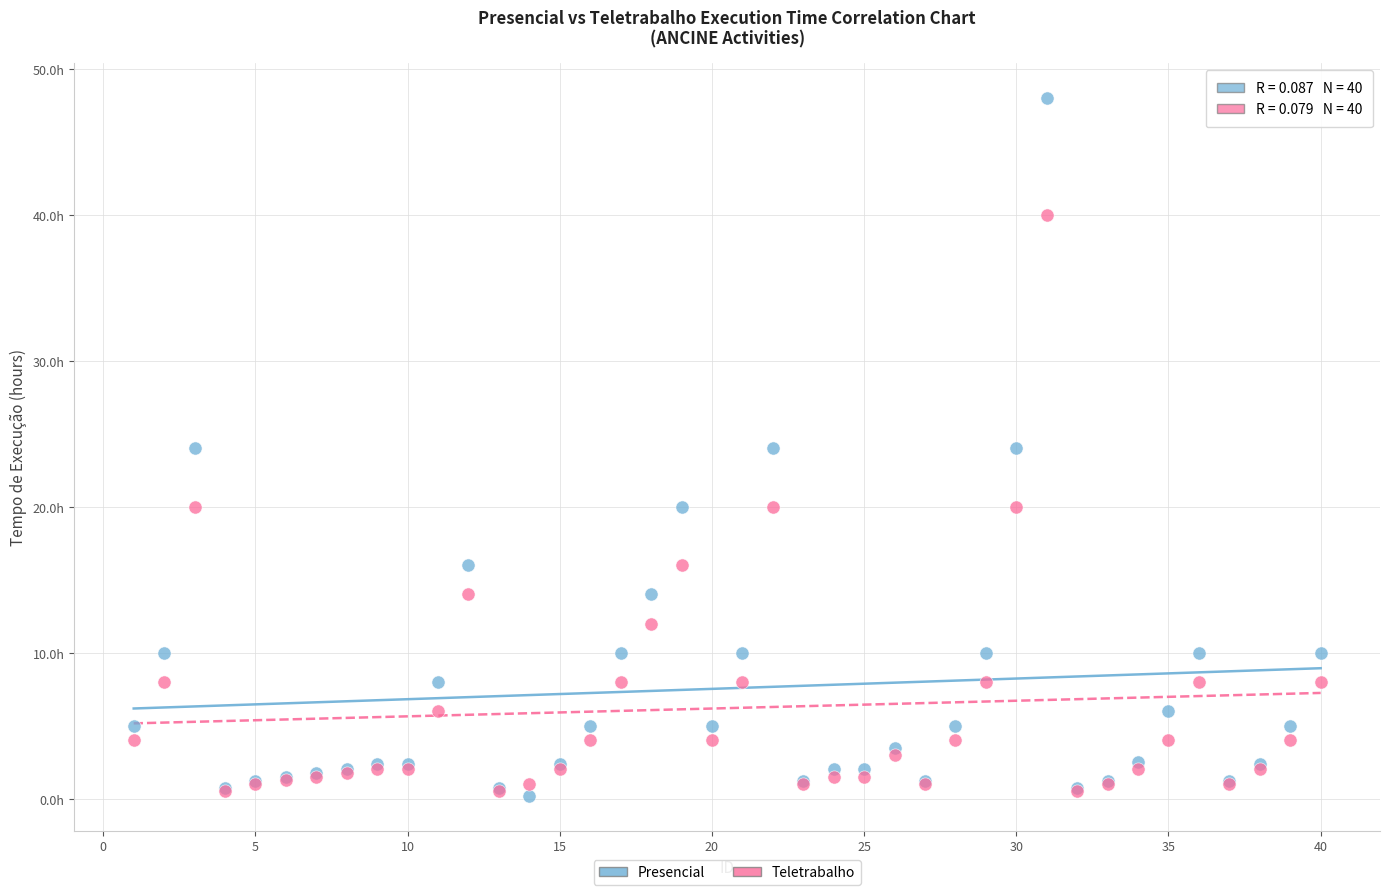

Which series reaches the maximum Y coordinate?

Presencial